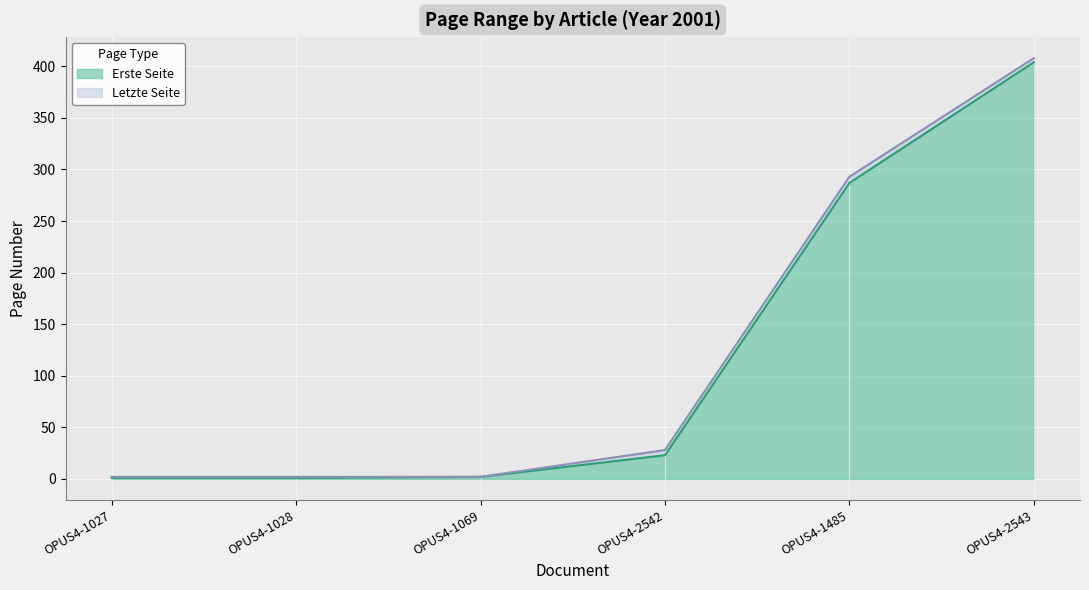

Does the chart display data point markers on the line(s)?

No